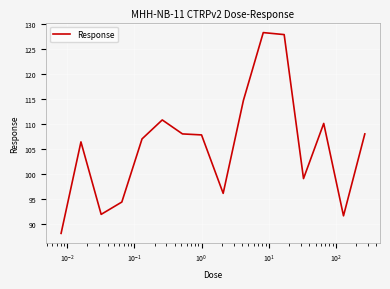

What is the greatest value displayed?

128.3